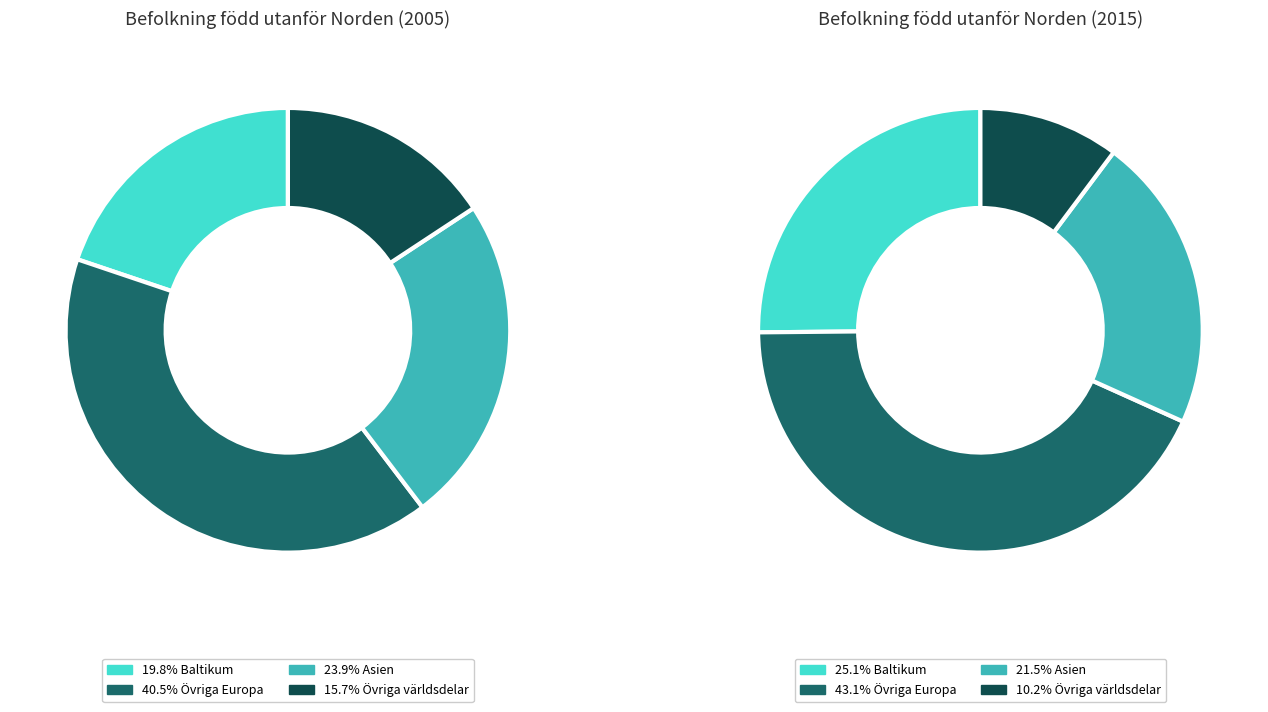

What is the total percentage of Baltikum and Övriga Europa?

60.3%